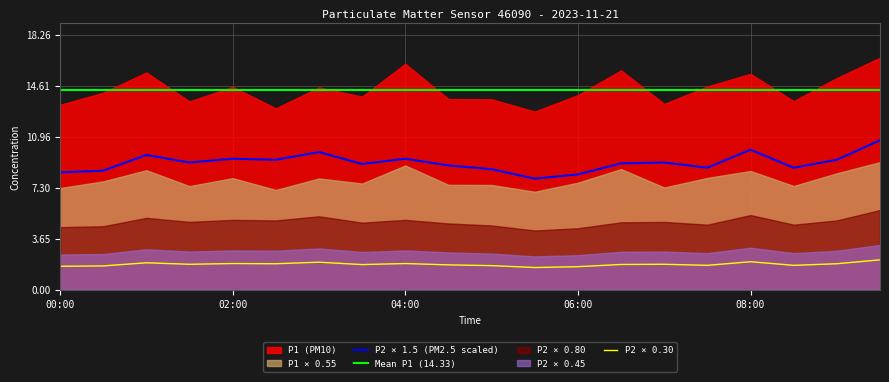

What is the label of the 17th point from the right?

01:30